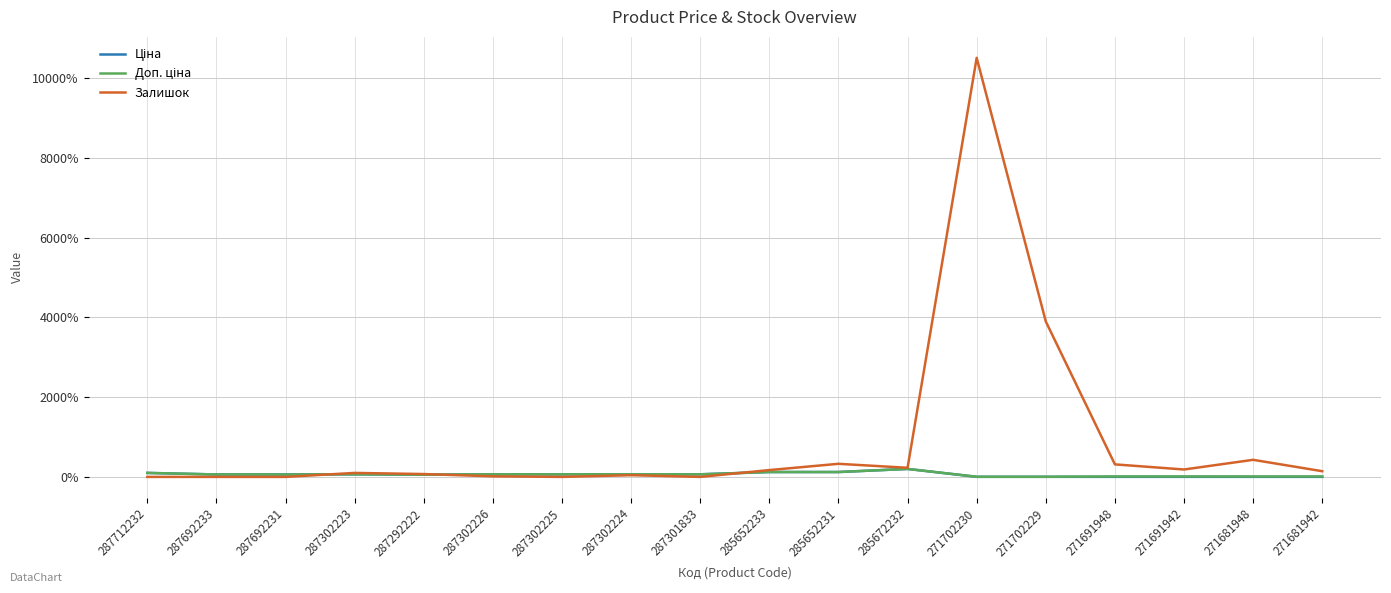

Which series has the largest total across all categories?

Залишок